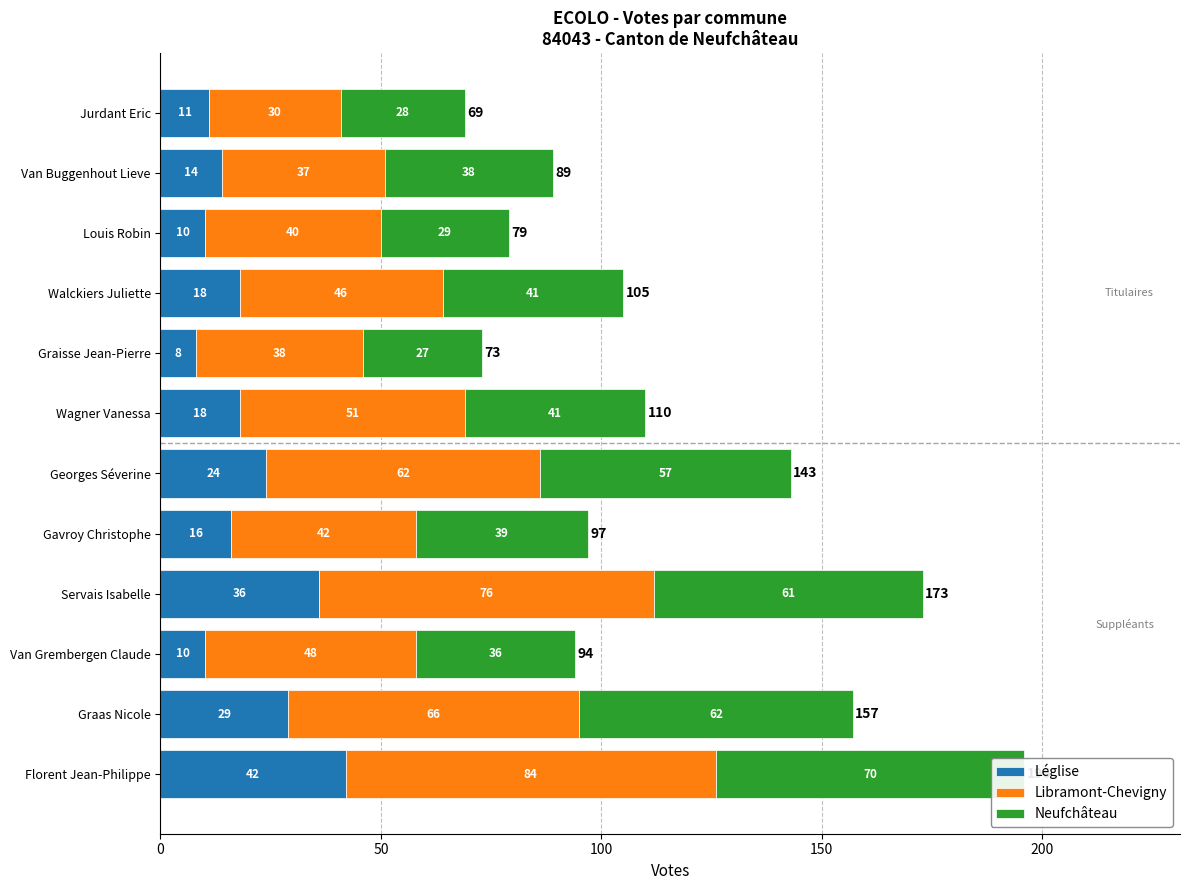

List the series in order of their overall mean, lowest first.

Léglise, Neufchâteau, Libramont-Chevigny